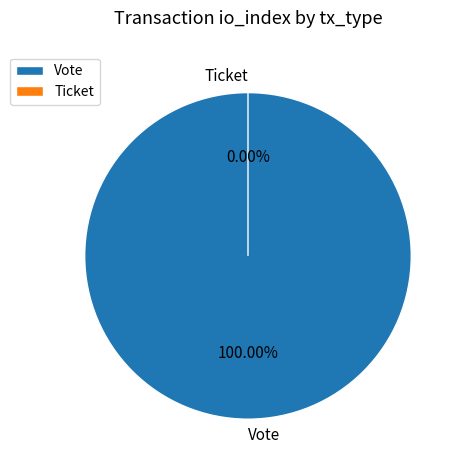

Which slice is the largest?

Vote